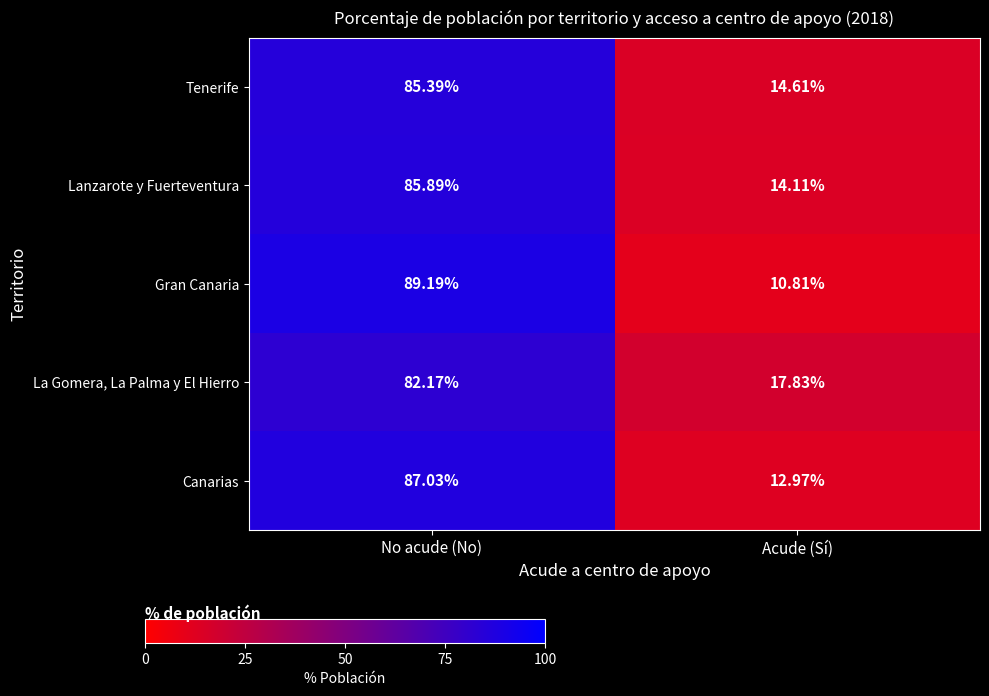

At which label does Tenerife first exceed 85?

No acude (No)